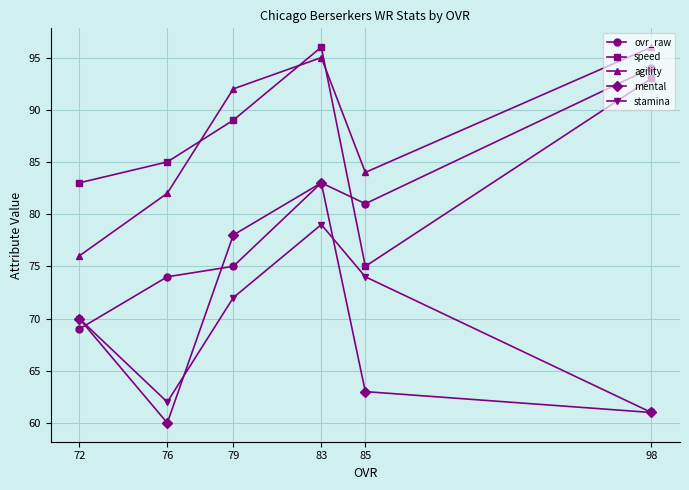

What value does the stamina series have at 83, to the nearest 10?

80